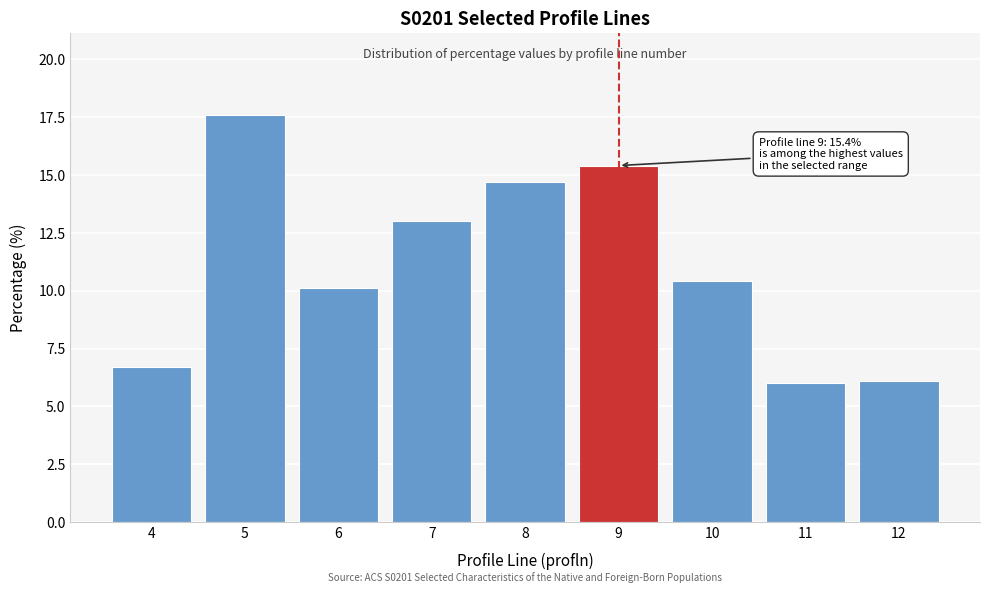

Reading right to left, list all the values displayed in this chart.

12=6.1	11=6.0	10=10.4	9=15.4	8=14.7	7=13.0	6=10.1	5=17.6	4=6.7